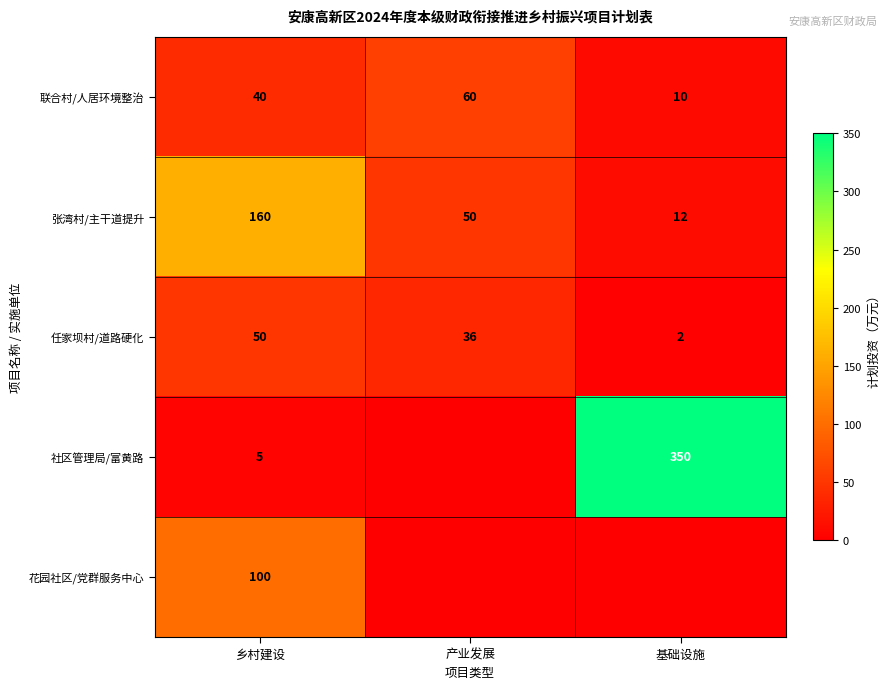

Which has a higher value, 乡村建设 or 产业发展?

产业发展